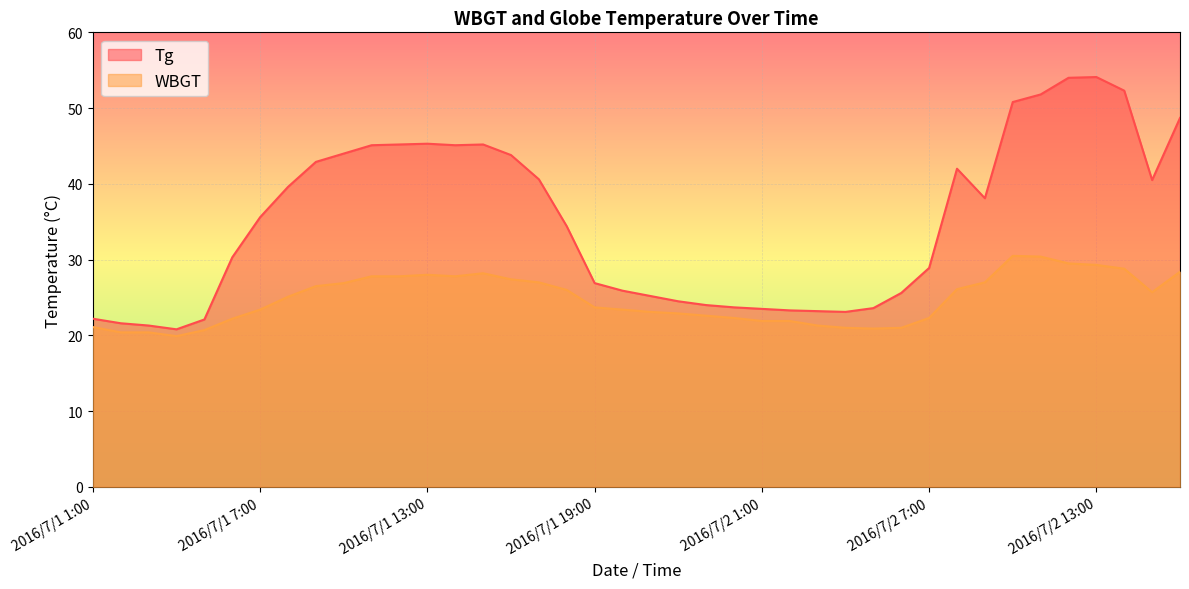

What is the maximum value for Tg?

54.1